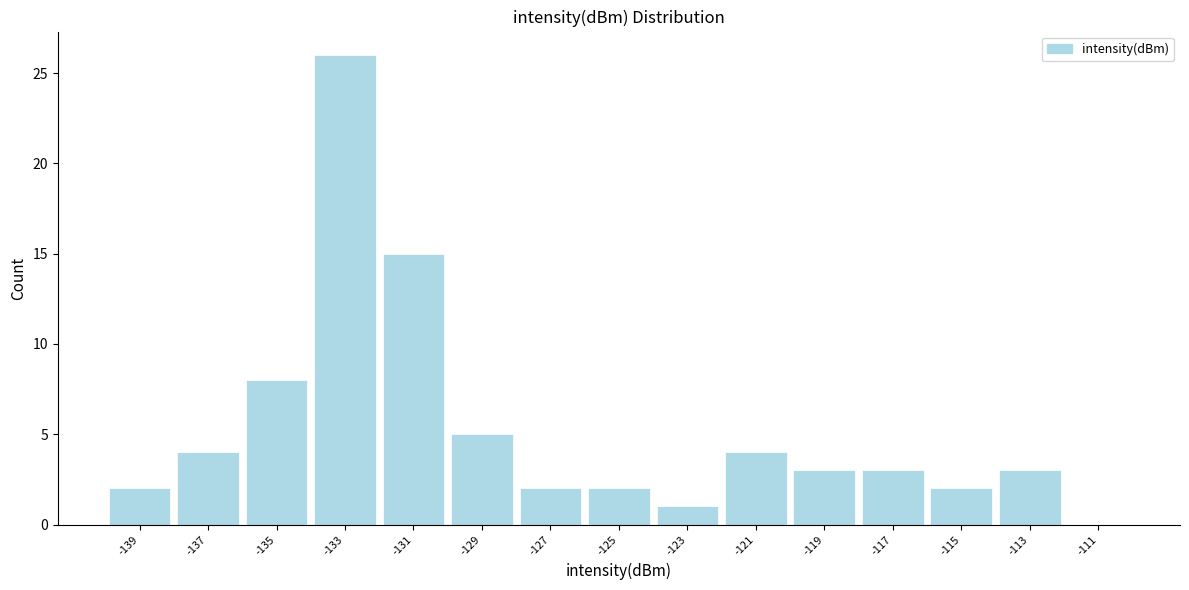

Reading left to right, list every bar in this chart as the range it spans on the x-axis followed by its height. The values are not printed on the chart, so give them approximately, as read against the axis.

-140 to -138: 2
-138 to -136: 4
-136 to -134: 8
-134 to -132: 26
-132 to -130: 15
-130 to -128: 5
-128 to -126: 2
-126 to -124: 2
-124 to -122: 1
-122 to -120: 4
-120 to -118: 3
-118 to -116: 3
-116 to -114: 2
-114 to -112: 3
-112 to -110: 0